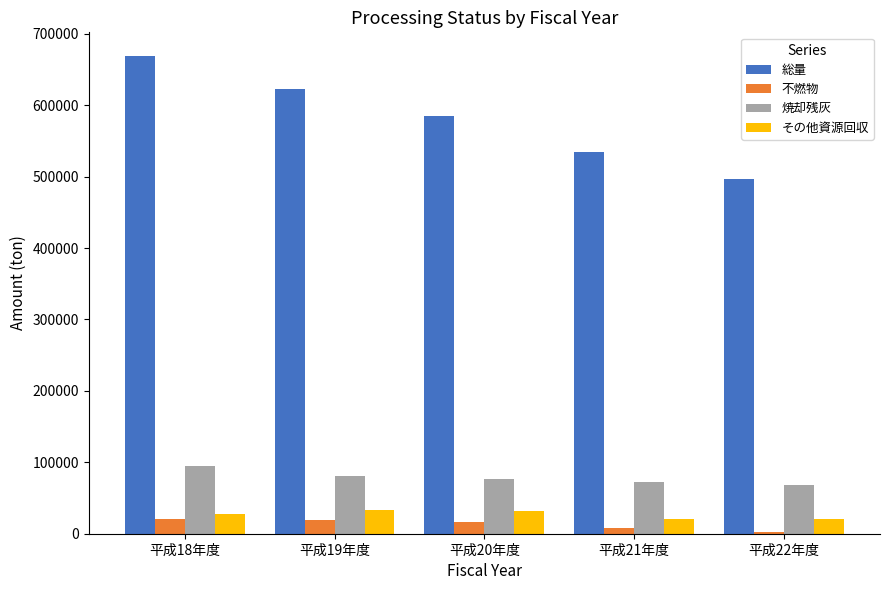

What is the total value across all series at 平成18年度?

809628.0